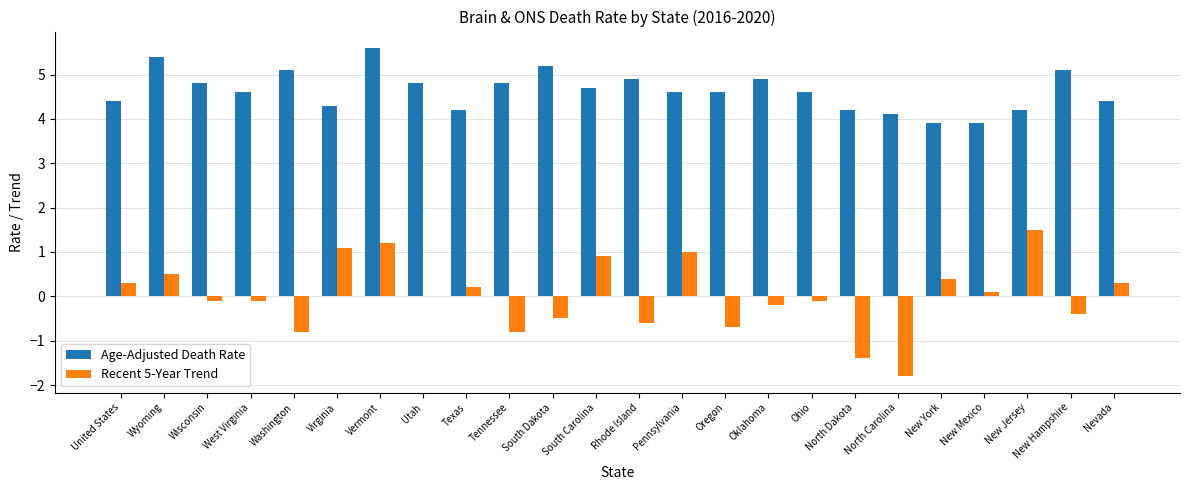

At which label does Age-Adjusted Death Rate first exceed 4?

United States